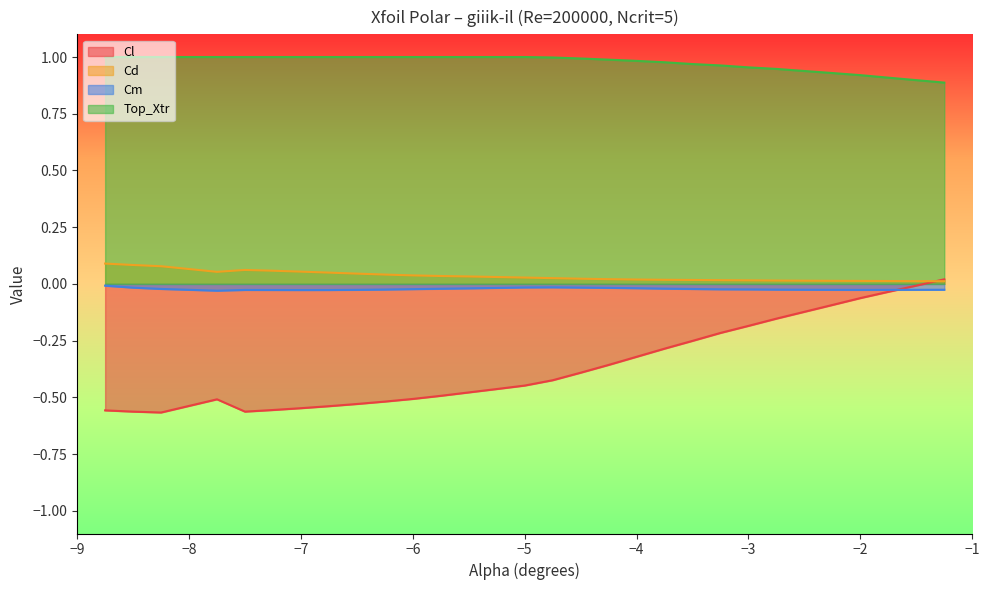

What is the spread (max minus min) of values at -8.25?

1.6